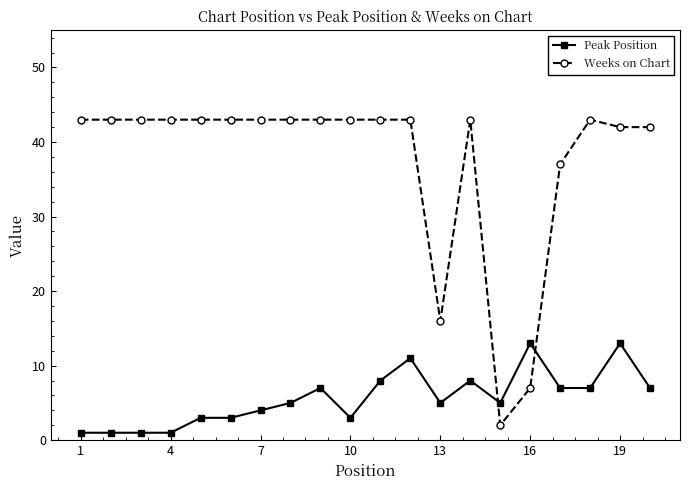

What is the highest value of the Peak Position series?

13